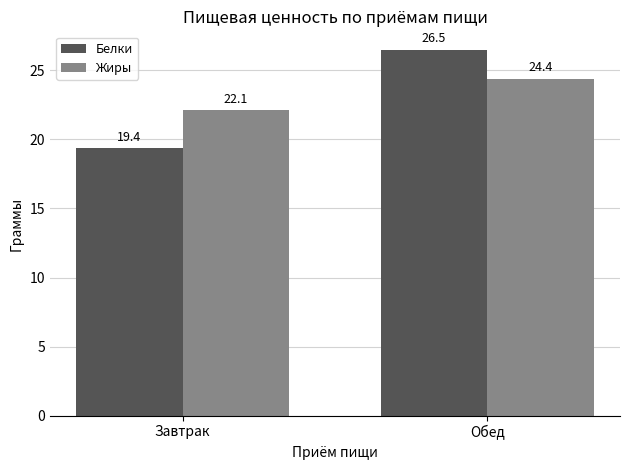

How many data points in Жиры are less than 24?

1